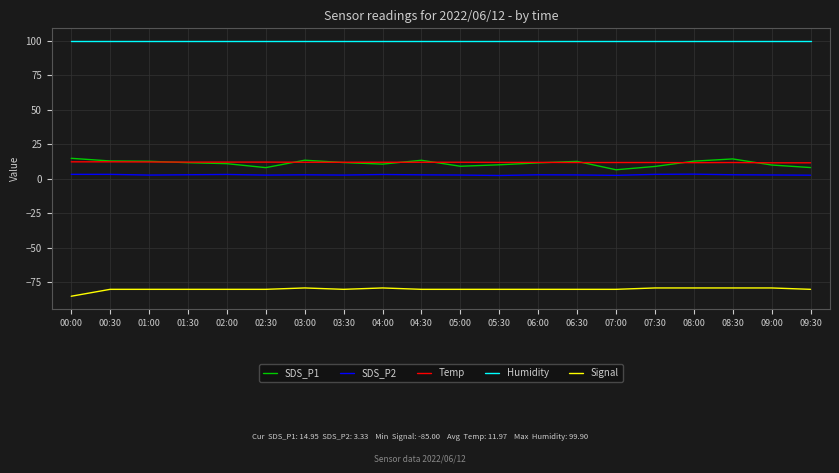

Is the value of SDS_P1 at 09:00 greater than the value of Signal at 03:00?

Yes